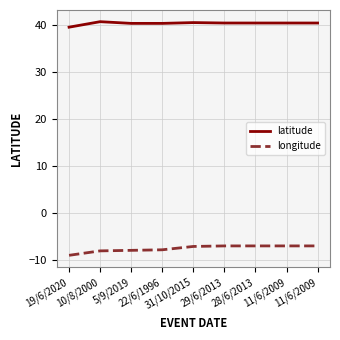

What are all the series names shown in the legend?

latitude, longitude